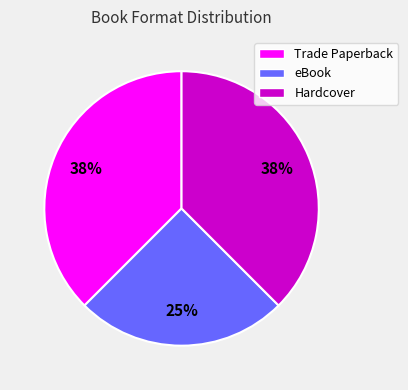

Is the sum of Trade Paperback and Hardcover greater than half?

Yes